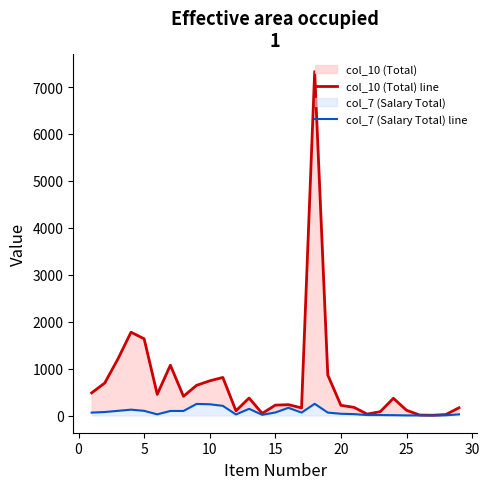

How many lines are shown in the chart?

2